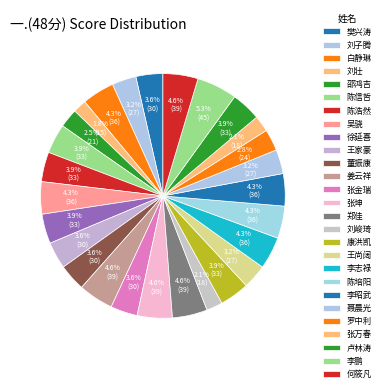

Is there a majority slice in this chart?

No